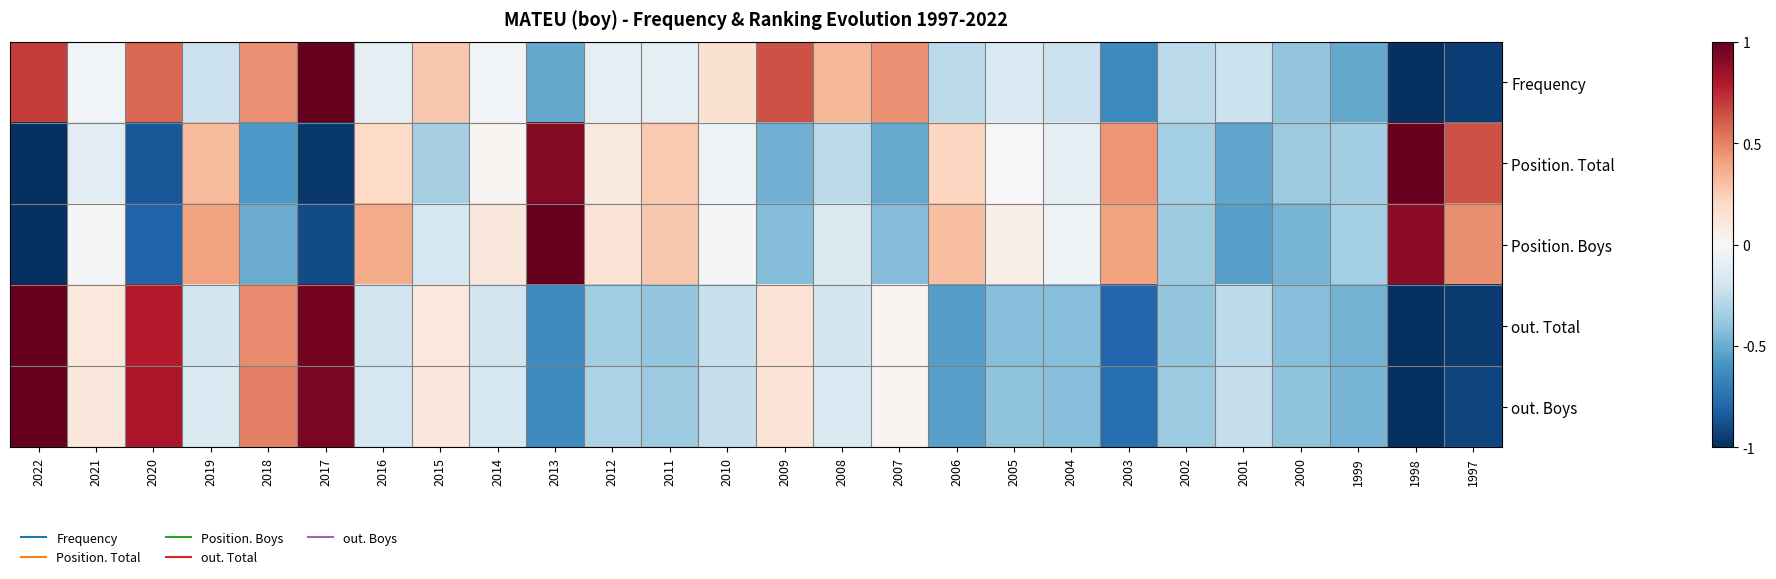

At how many categories does at least one series exceed 0?

21